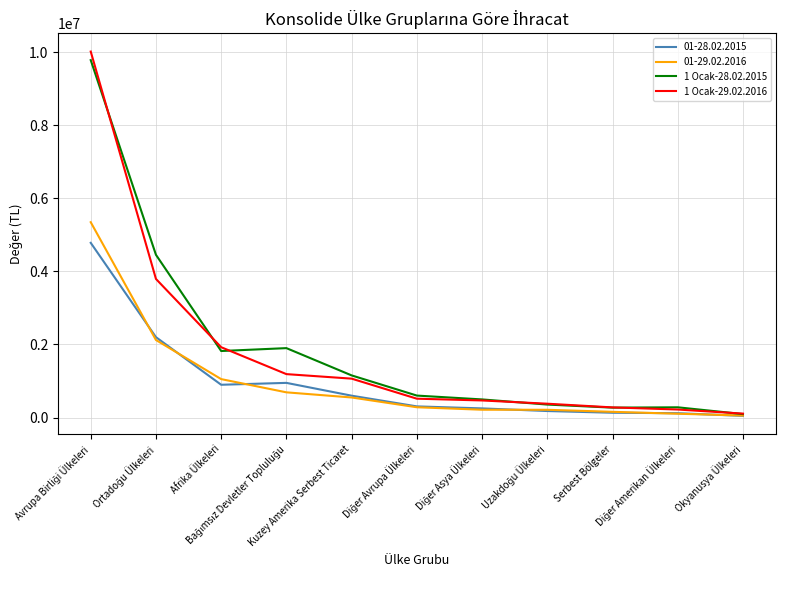

What is the maximum value for 01-29.02.2016?

5348174.5